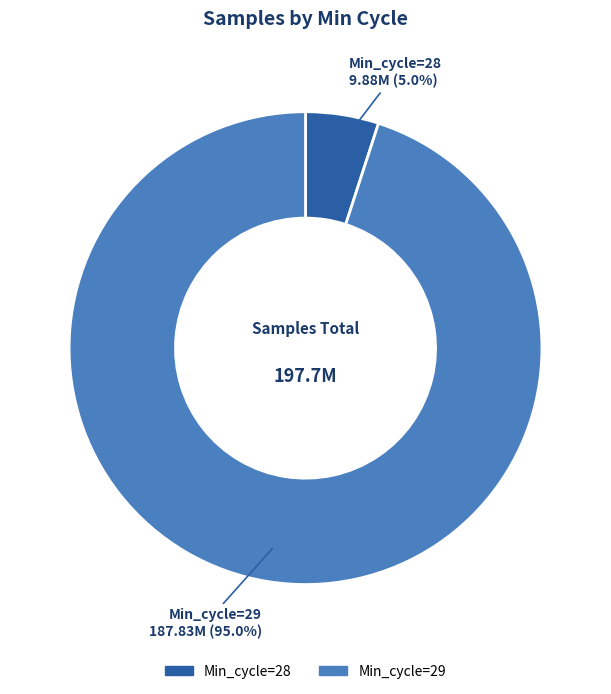

Is there any slice that represents more than half of the pie?

Yes